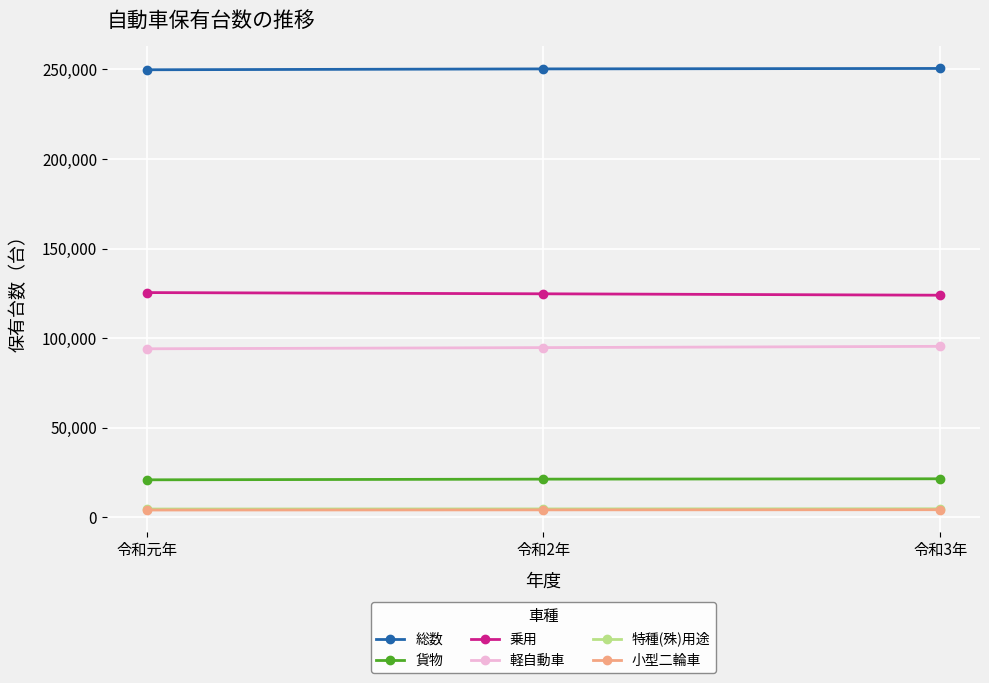

The value of 総数 at 令和3年 is 250460. True or false?

True